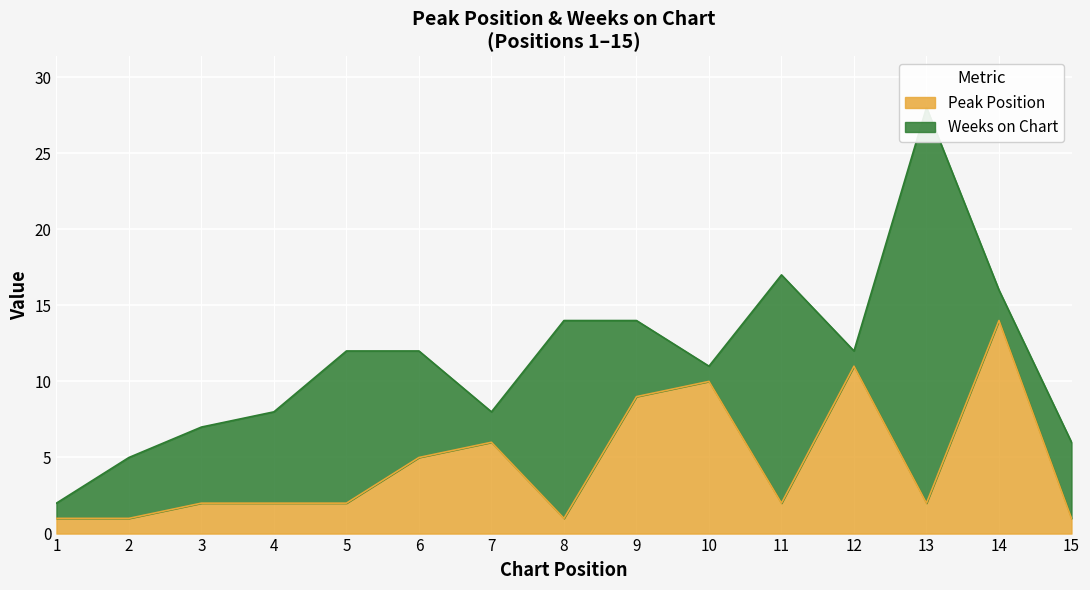

Rank the categories by value from lowest to highest.

1, 2, 8, 15, 3, 4, 5, 11, 13, 6, 7, 9, 10, 12, 14